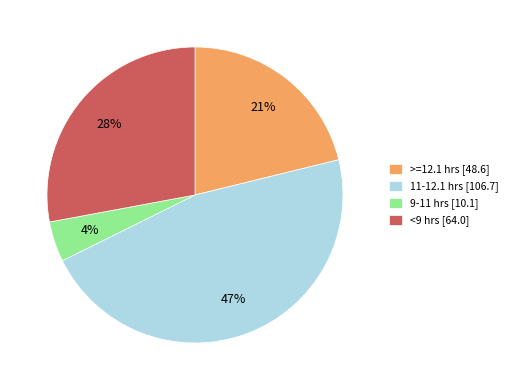

To the nearest percent, what percentage of the pie is <9 hrs [64.0]?

28%